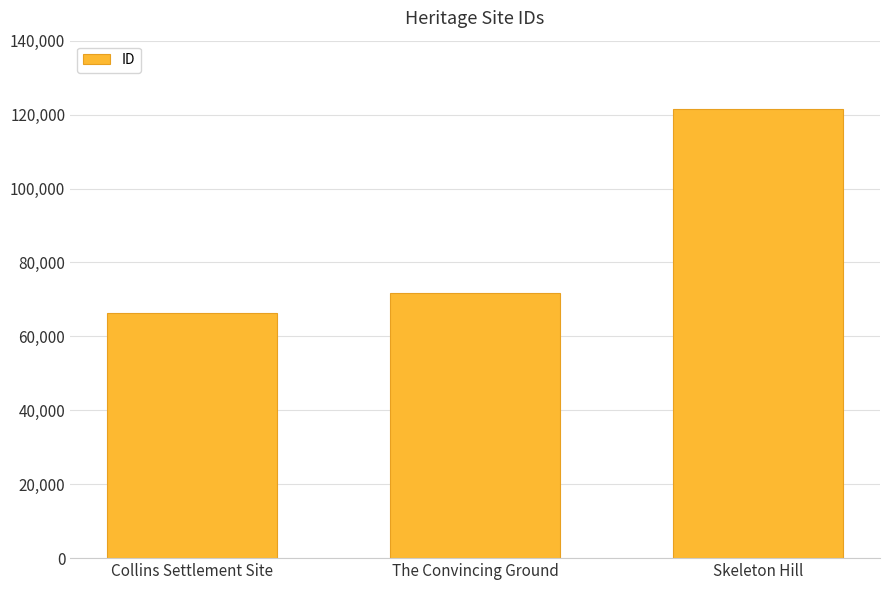

At which category does the chart reach its minimum across all series?

Collins Settlement Site